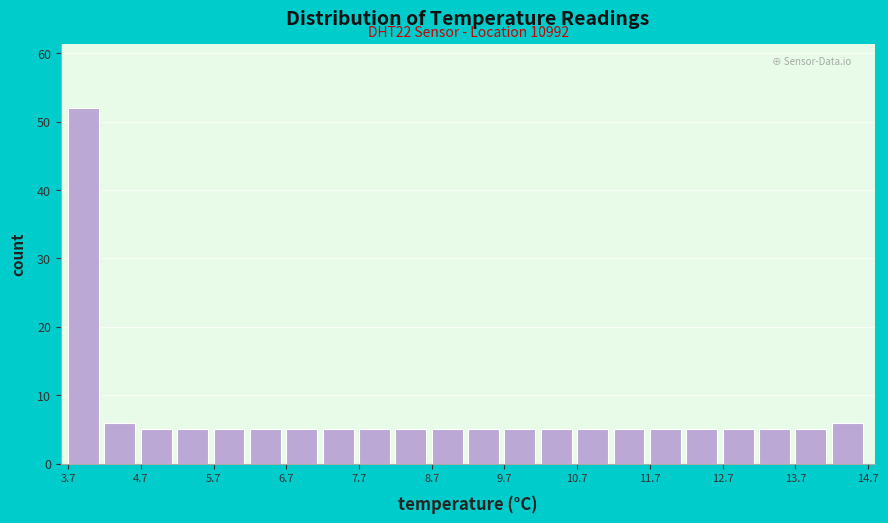

Over which range of the x-axis is the bar tallest?

3.7 to 4.2